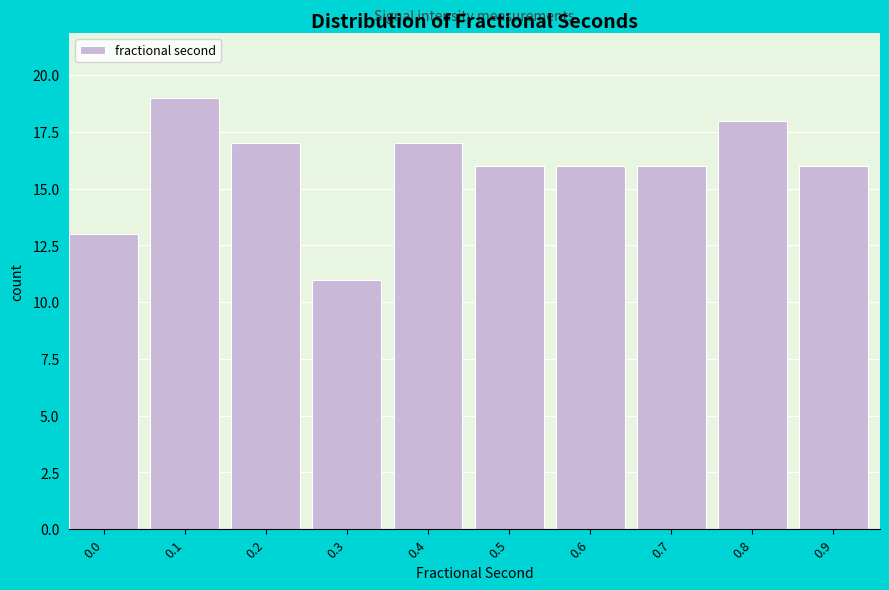

Reading left to right, what are all the values shown in this chart?

13	19	17	11	17	16	16	16	18	16